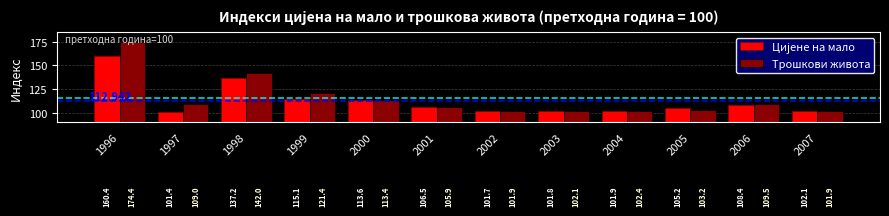

How many values in the Трошкови живота series are below 109?

6